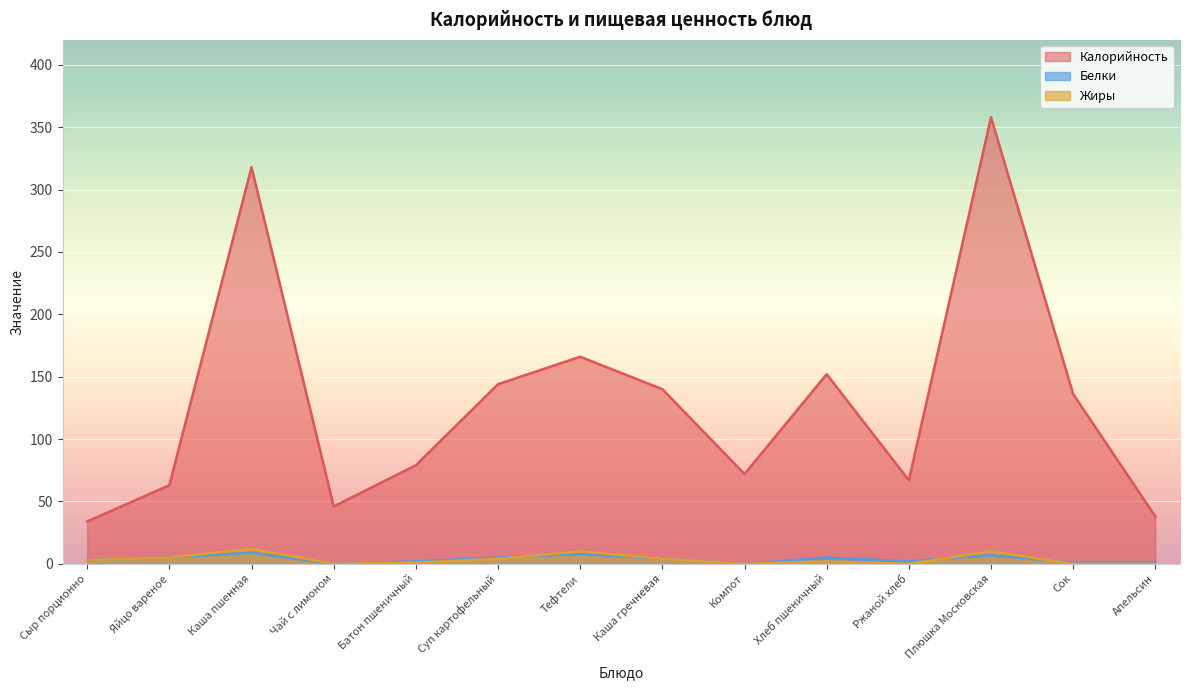

At which category is the sum across all series the highest?

Плюшка Московская